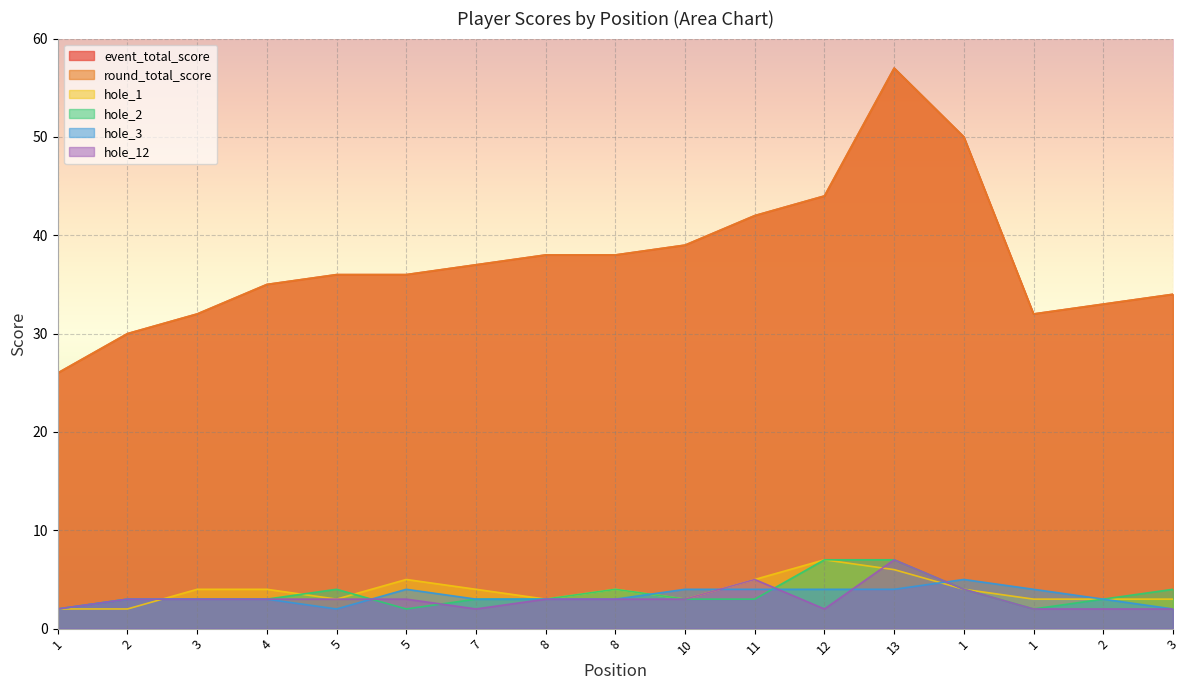

Which label corresponds to the smallest value in the chart?

1